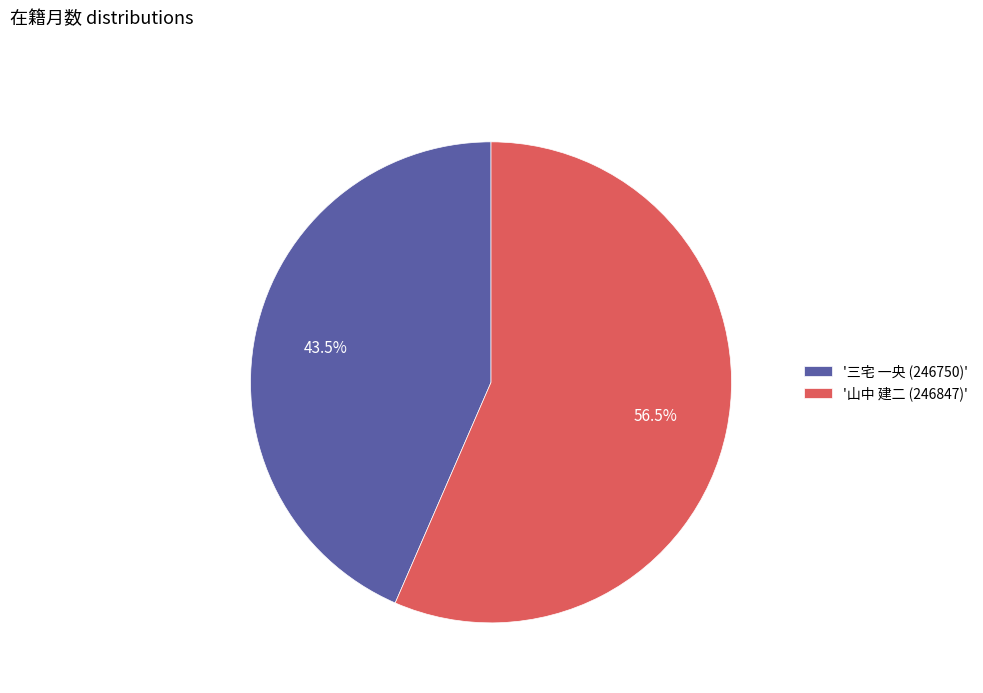

How many slices are in this pie chart?

2